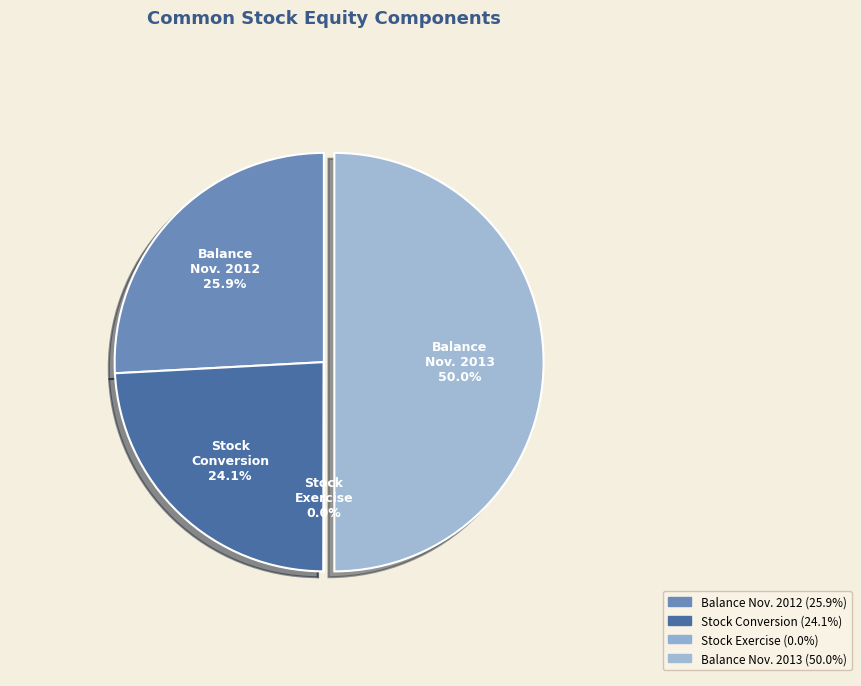

Between Stock Conversion and Balance Nov. 2012, which is larger?

Balance Nov. 2012